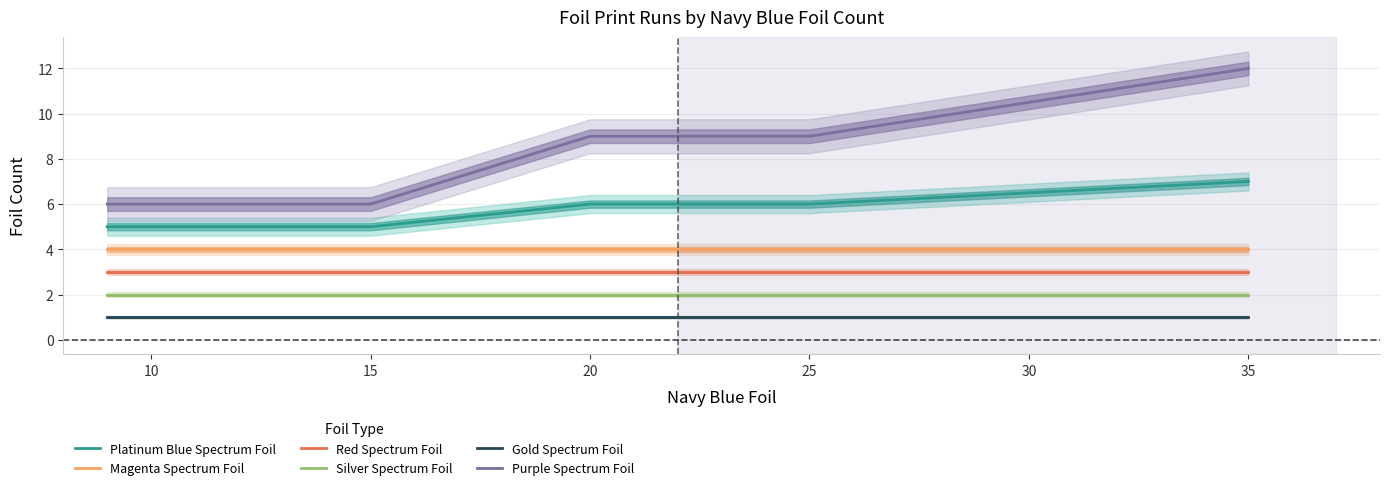

What is the lowest value of the Purple Spectrum Foil series?

6